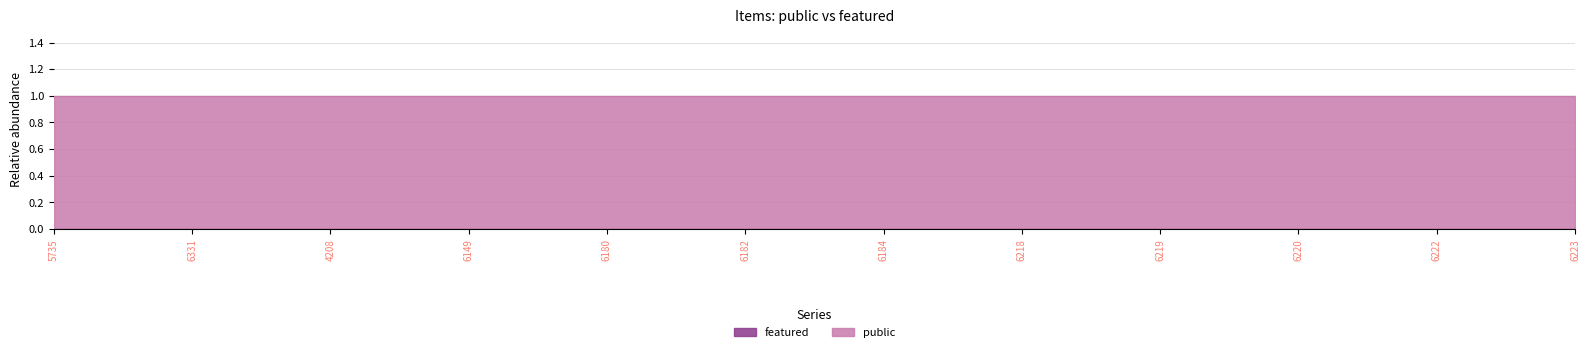

What are all the series names shown in the legend?

public, featured